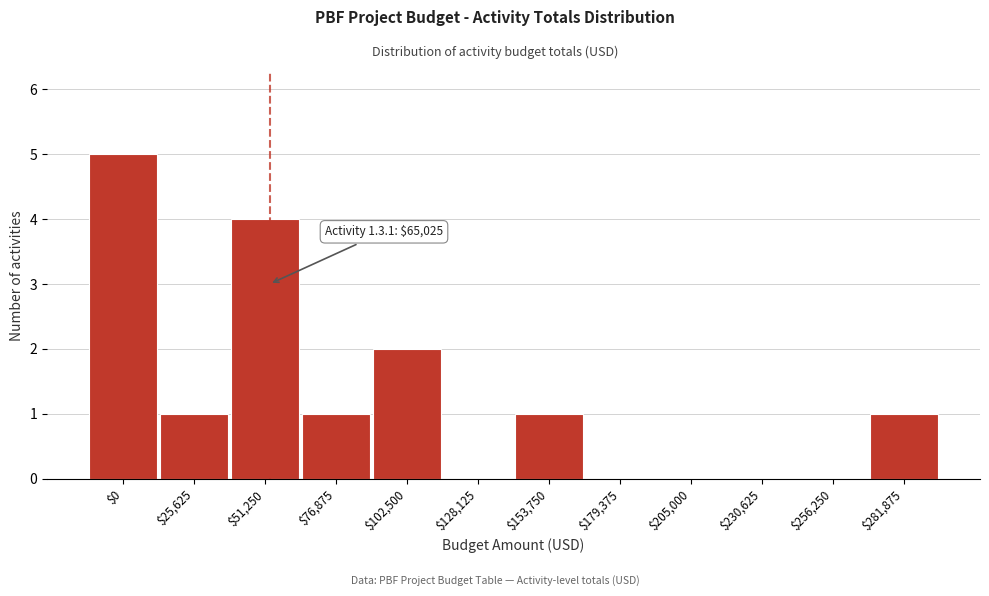

True or false: the data shows 1 at $102,500.

False